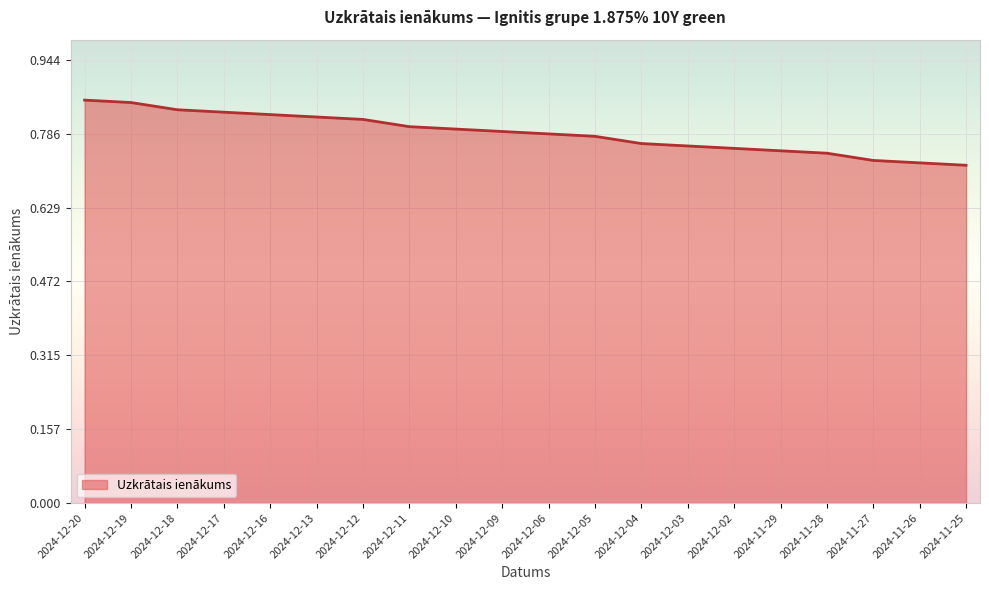

What is the average value?

0.8